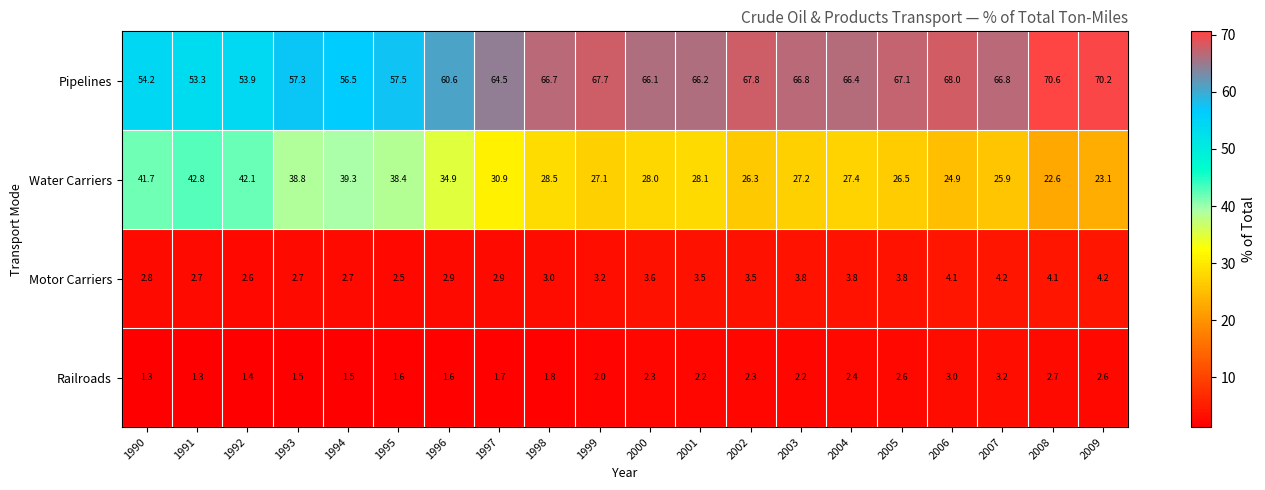

Is the value of Water Carriers at 1998 greater than the value of Railroads at 1999?

Yes